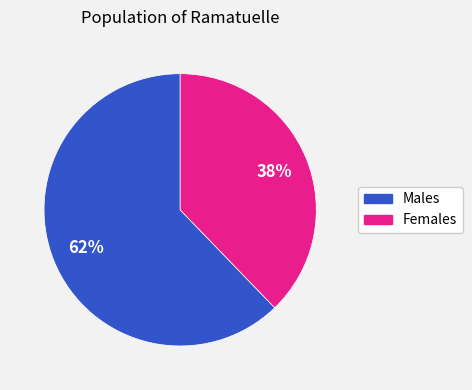

To the nearest percent, what is the difference between the largest and smallest slice percentages?

24%